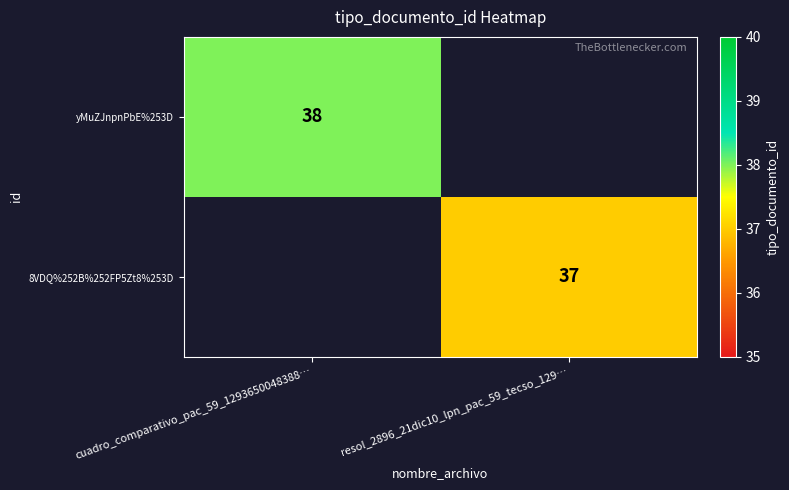

The yMuZJnpnPbE%253D series shows 9 at cuadro_comparativo_pac_59_1293650048388…. True or false?

False